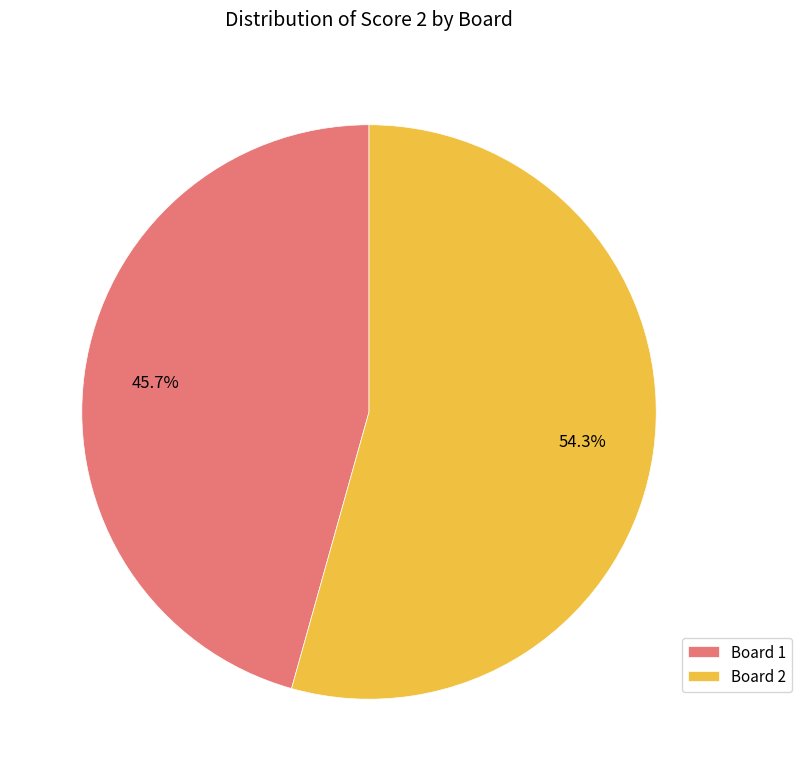

Count the number of slices in the pie.

2